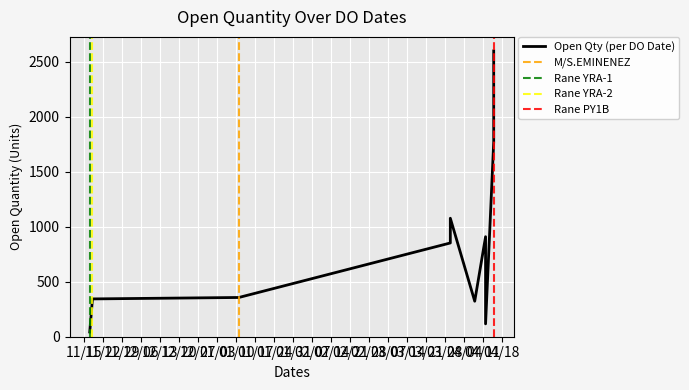

True or false: the data has more than 1 interior local peaks.

True